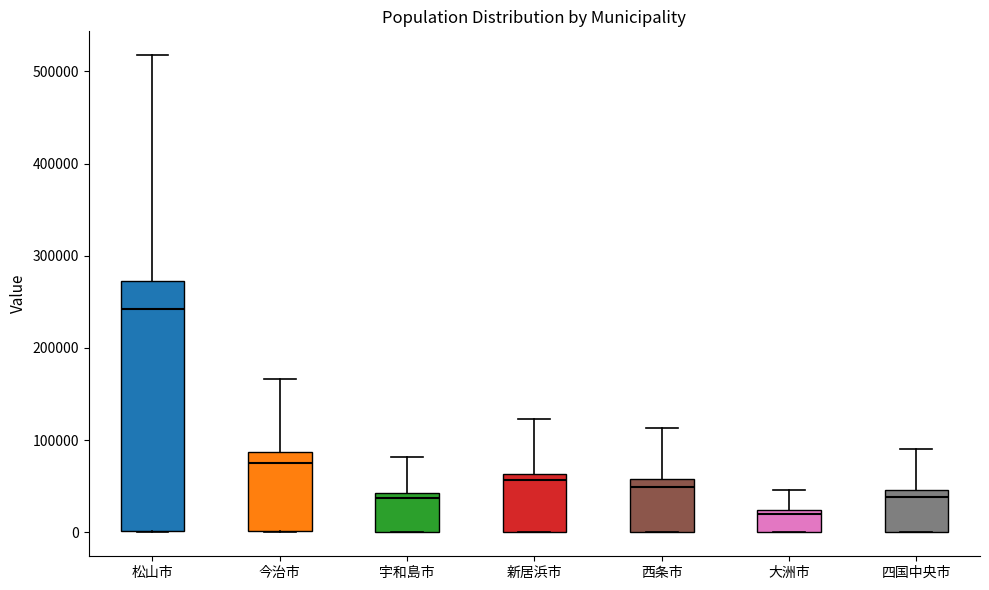

Where does the upper whisker of the box for 宇和島市 end on the y-axis? The values are not printed on the chart, so give them approximately, as read against the axis.

80000